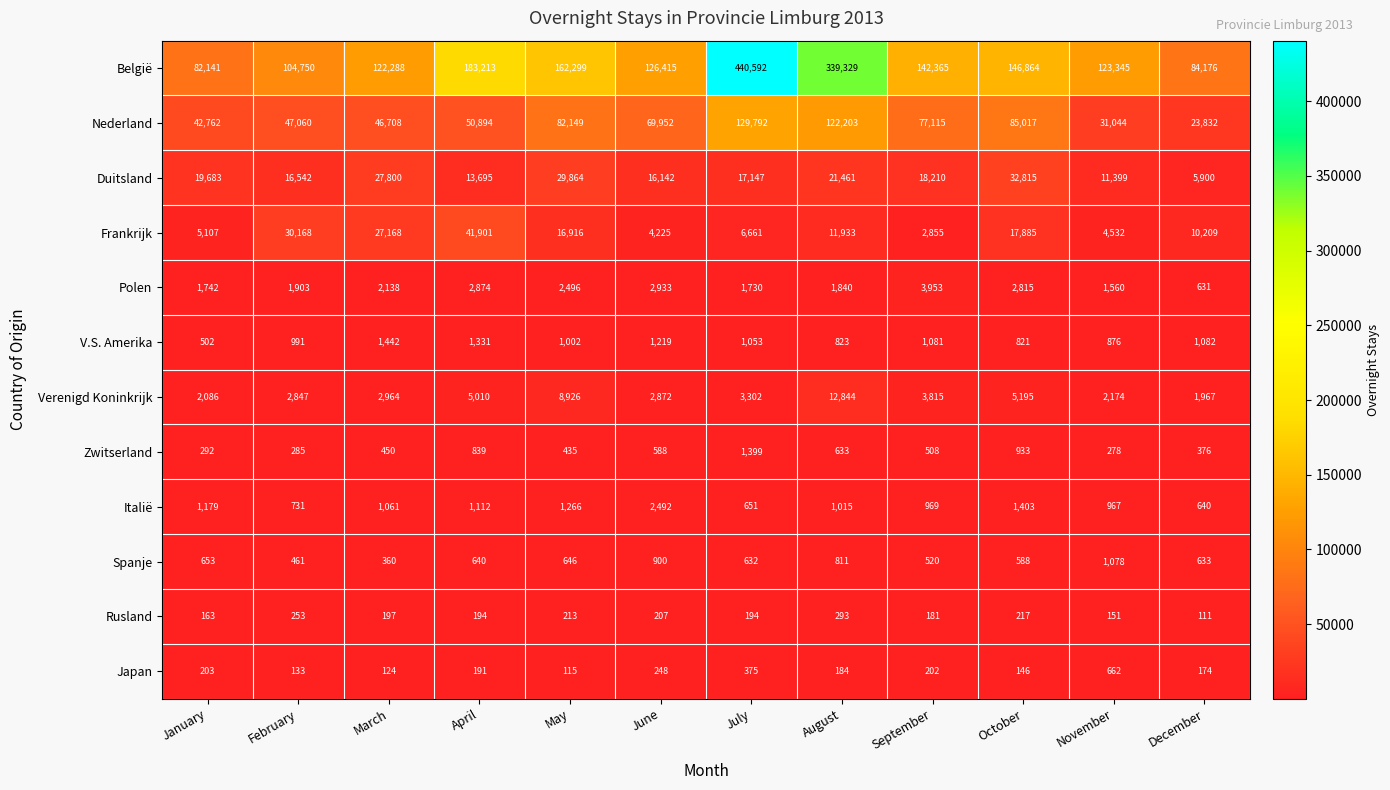

True or false: Verenigd Koninkrijk has a value of 811 at March.

False